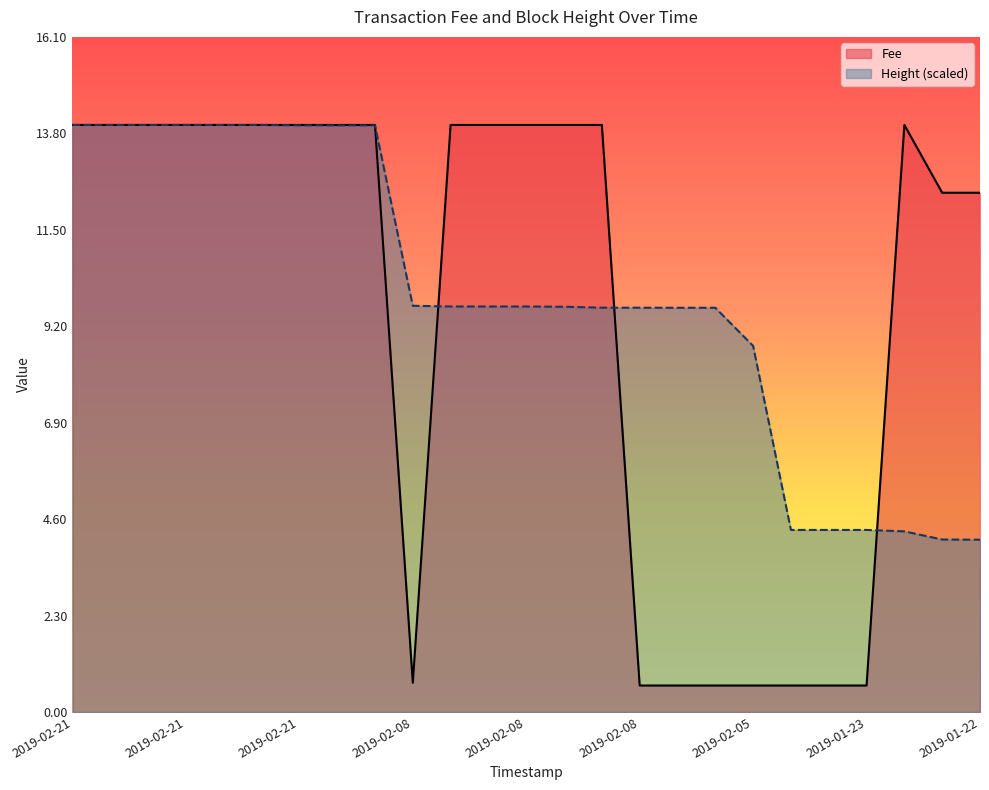

How many data points in Fee are less than 14?

10